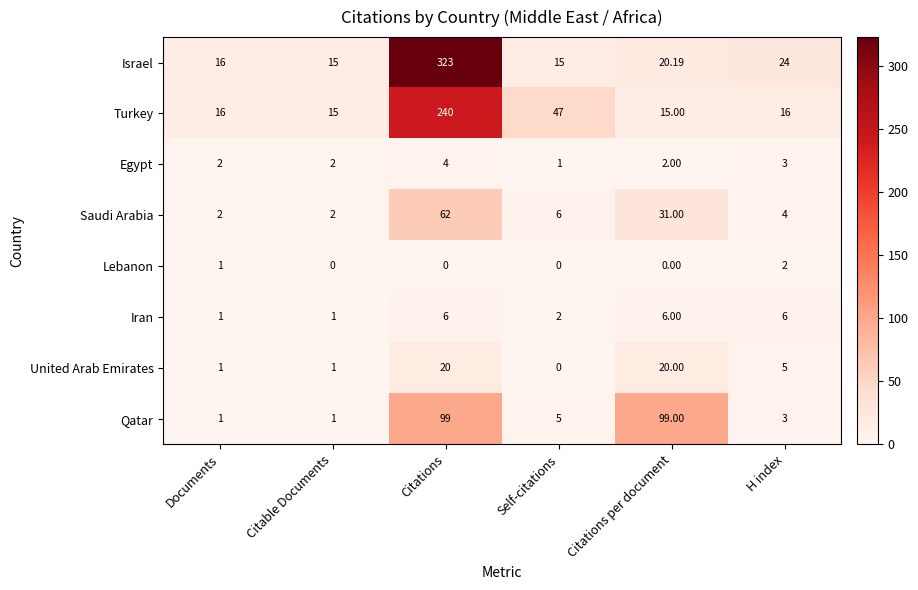

At which category does the chart reach its peak across all series?

Citations